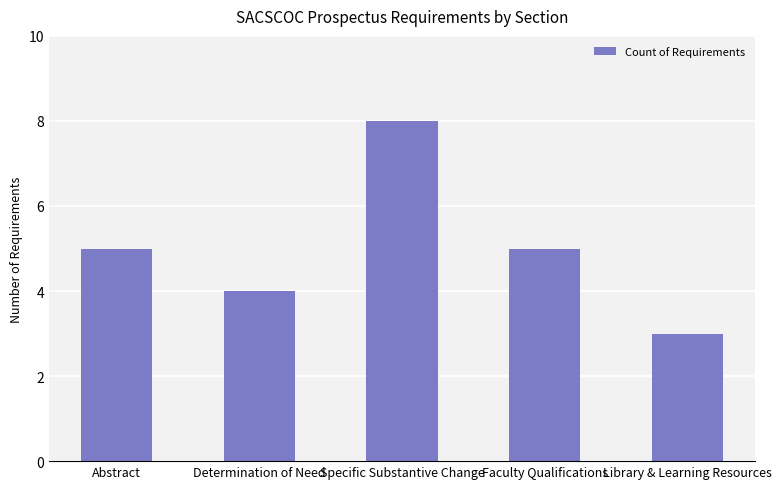

What is the approximate value at Library & Learning Resources?

3